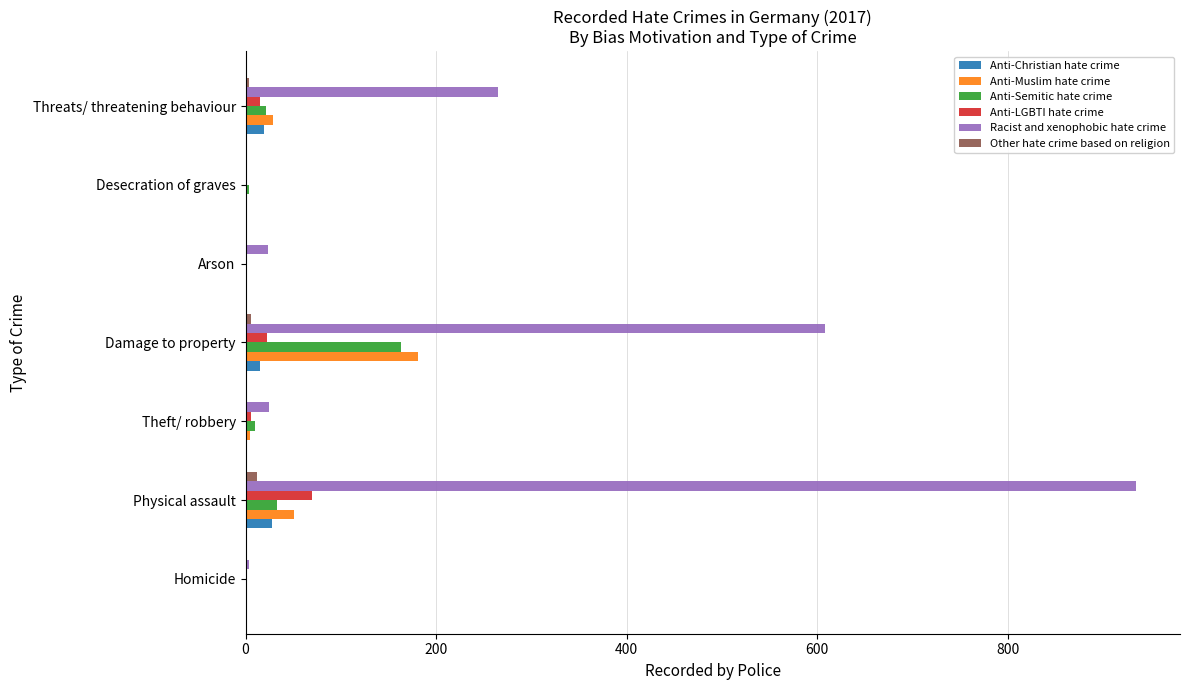

Which series changed the most between Damage to property and Desecration of graves?

Racist and xenophobic hate crime